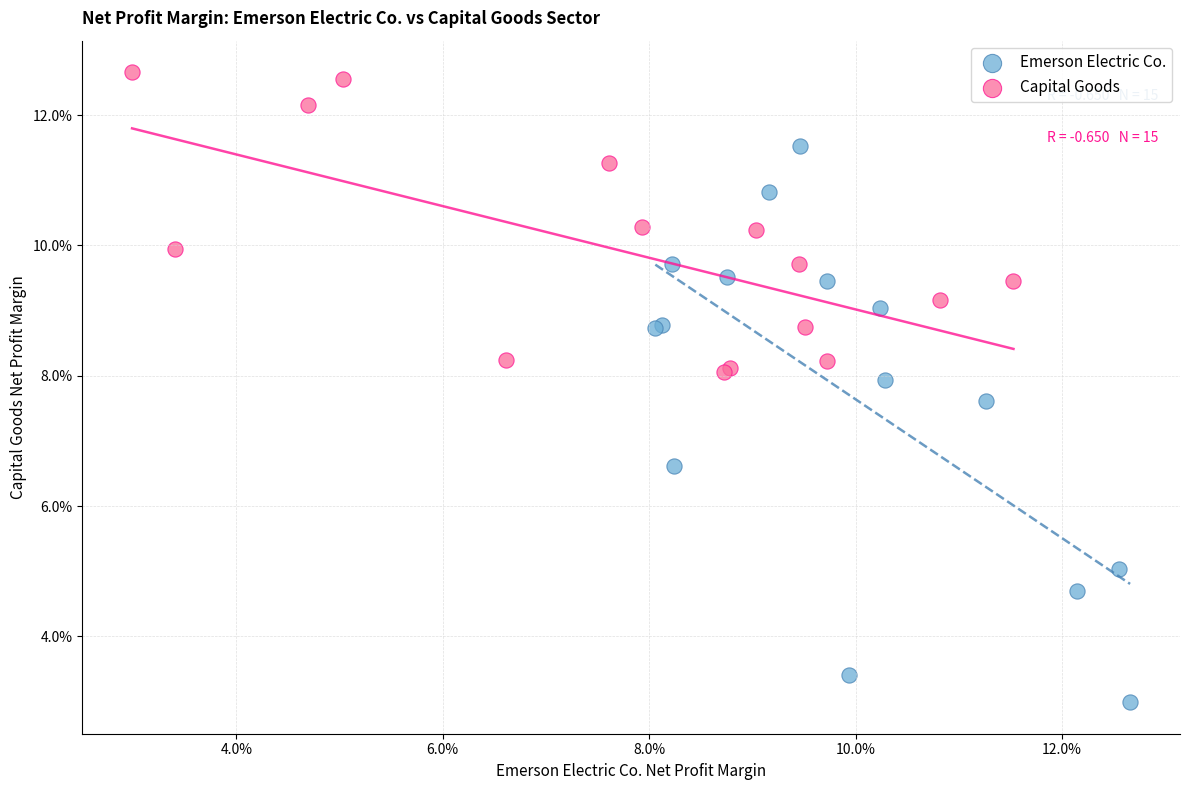

Which series has the widest spread of Y values?

Emerson Electric Co.